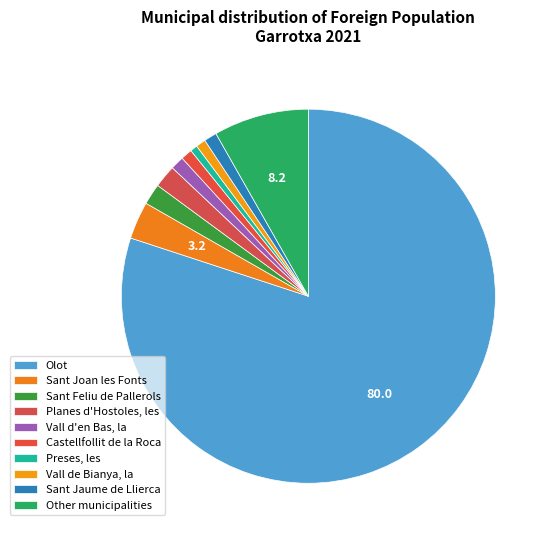

The Sant Joan les Fonts slice represents 17% of the pie. True or false?

False